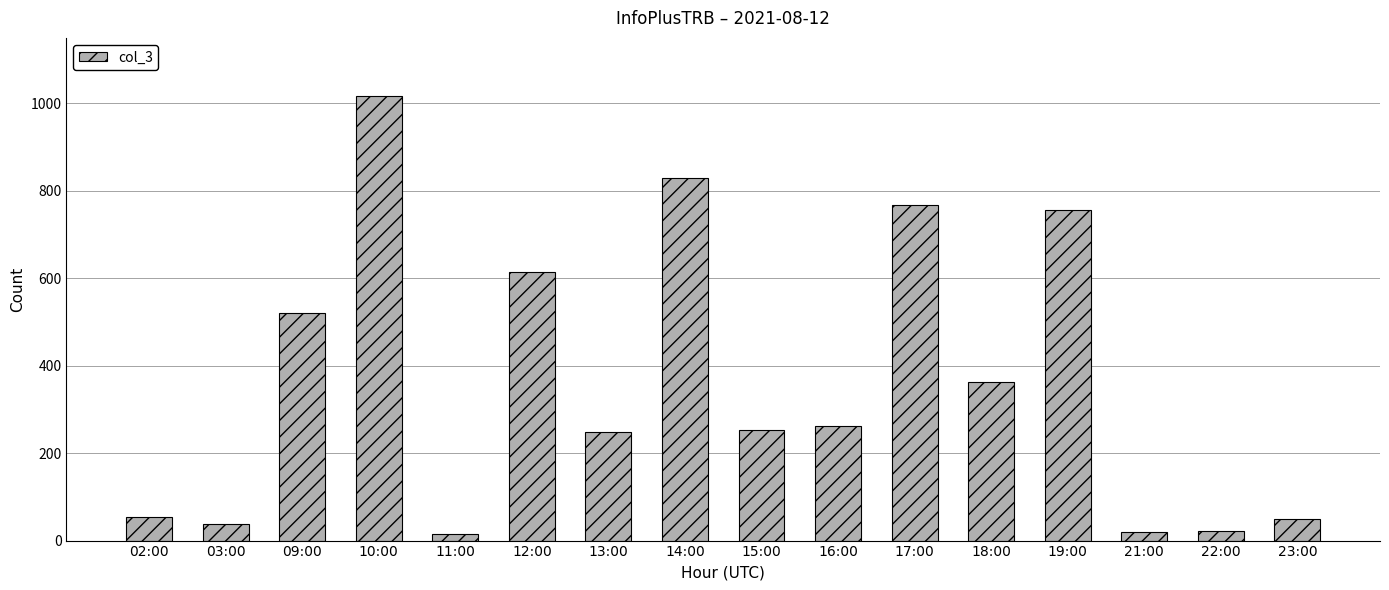

What is the change in value from 02:00 to 12:00?

+561